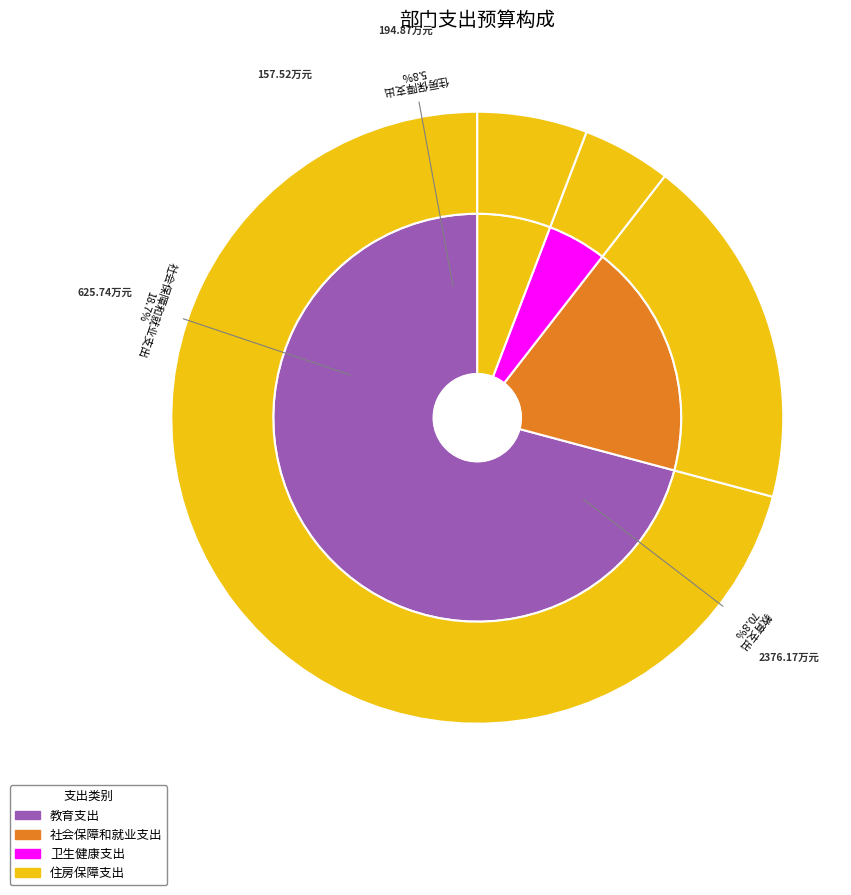

What percentage is the 社会保障和就业支出 slice, to the nearest percent?

19%